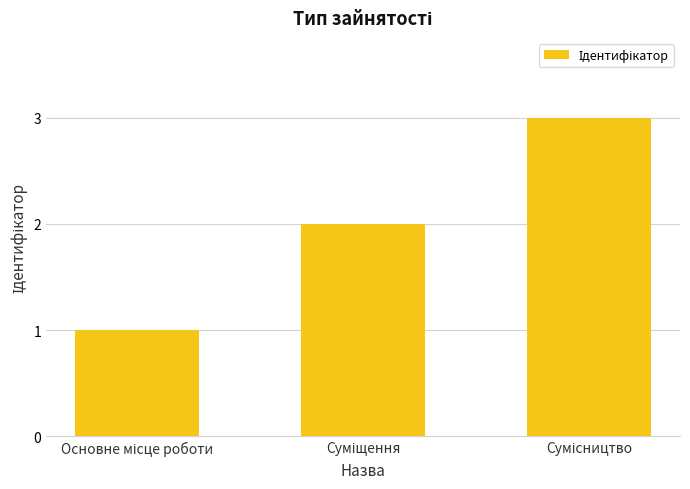

Reading right to left, list all the values displayed in this chart.

3	2	1